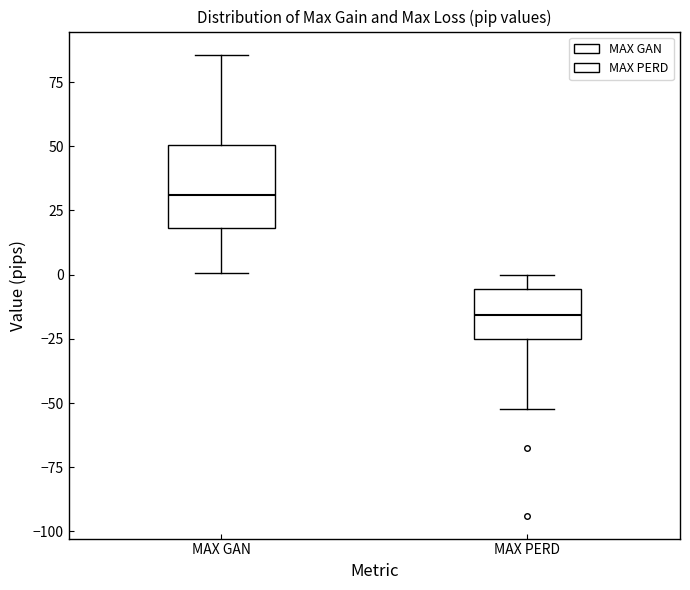

Reading left to right, transcribe this box plot: for each box, give where its median line is, the range the box spans, and where its two whiskers end, as read against the y-axis. The values are not printed on the chart, so give them approximately, as read against the axis.

MAX GAN: median 30, box 20 to 50, whiskers 0 to 85
MAX PERD: median -15, box -25 to -5, whiskers -50 to 0